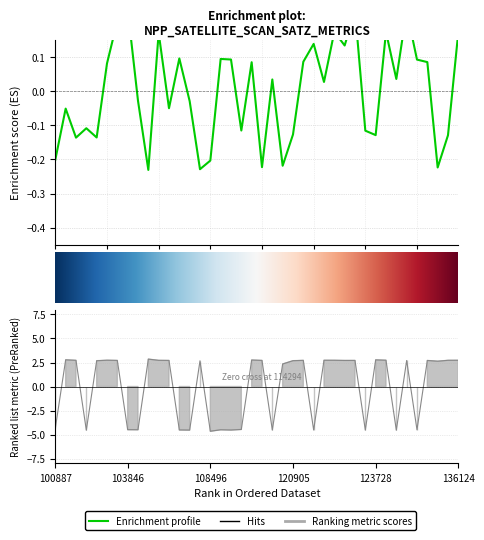

Is this an area chart (filled region under the line)?

No